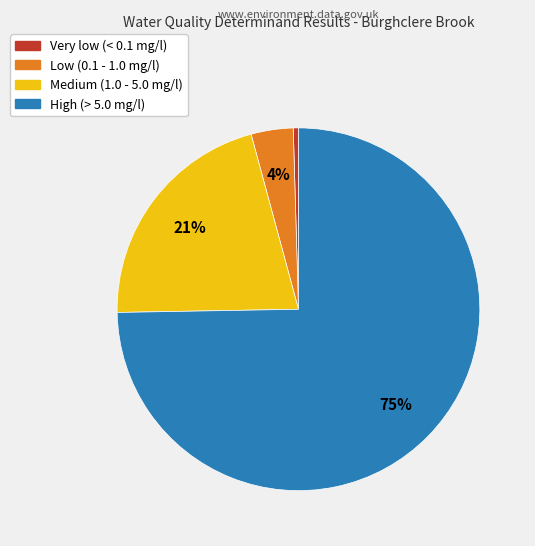

Is there a majority slice in this chart?

Yes